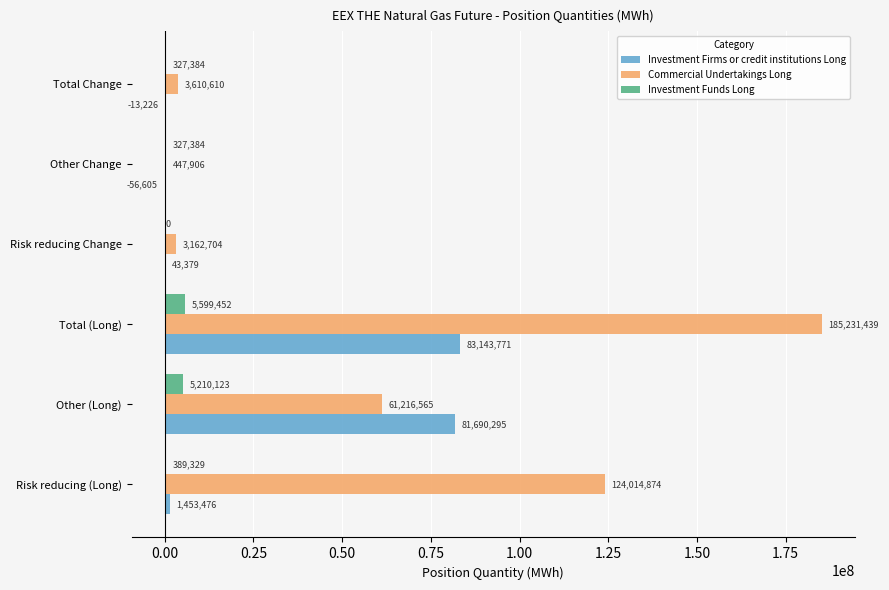

True or false: Investment Funds Long has a value of 5599452 at Total (Long).

True